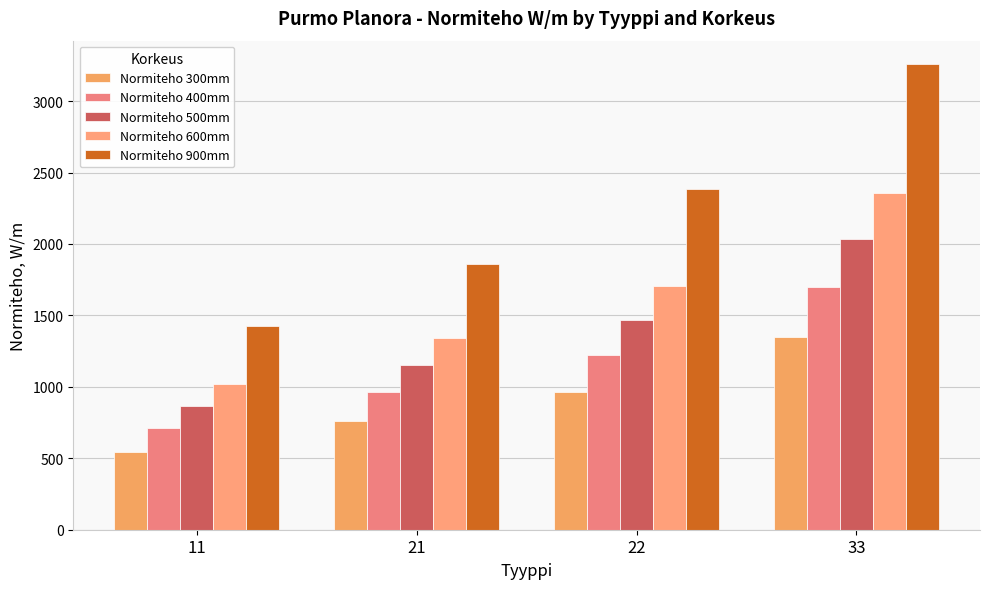

What value does the Normiteho 400mm series have at 22?

1221